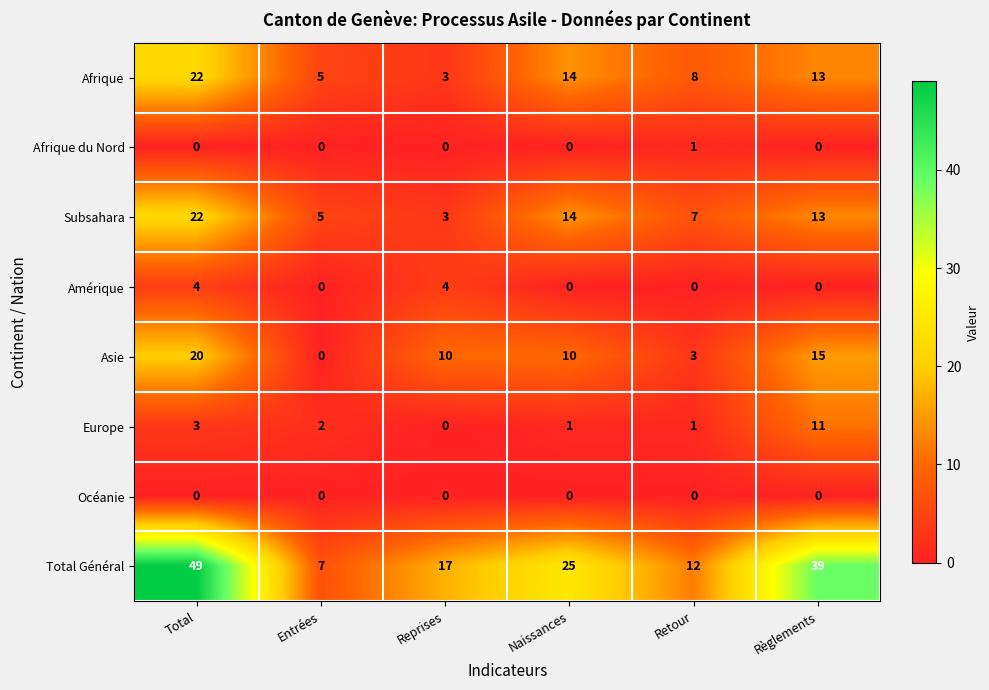

Where is Total Général nearest to the value 28?

Naissances